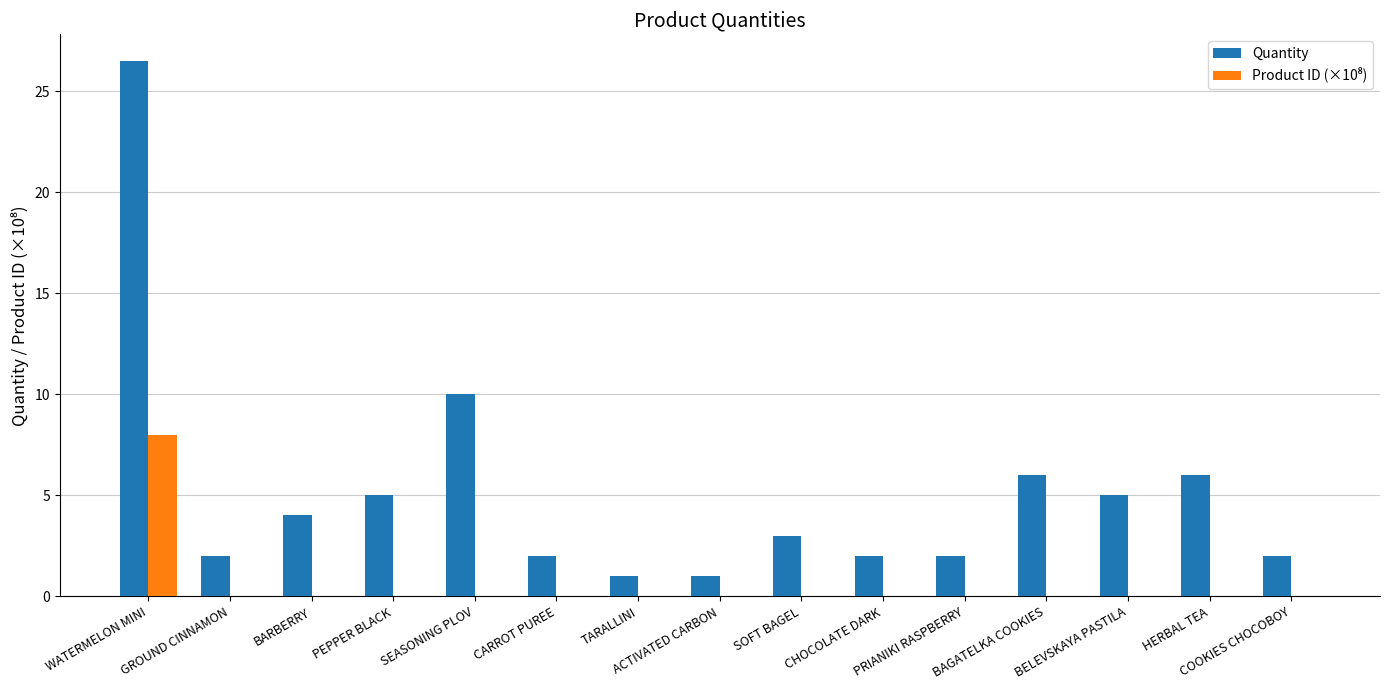

Which series has the largest total across all categories?

Quantity